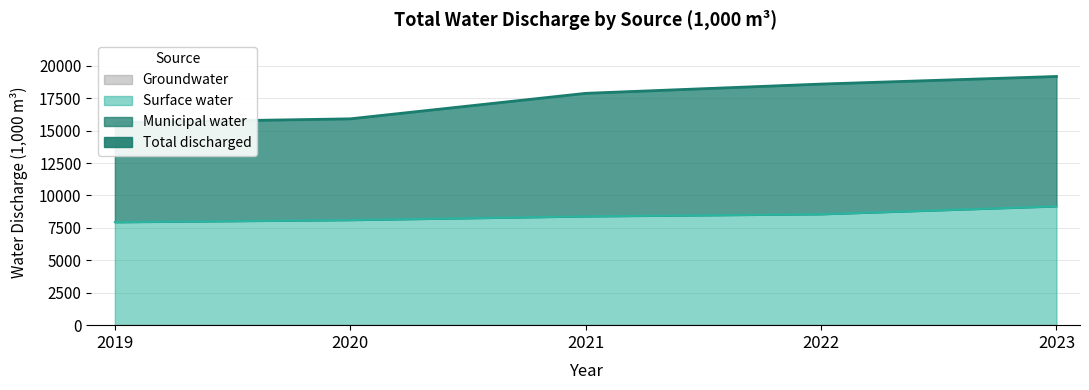

Where is the data nearest to the value 17400?

2021